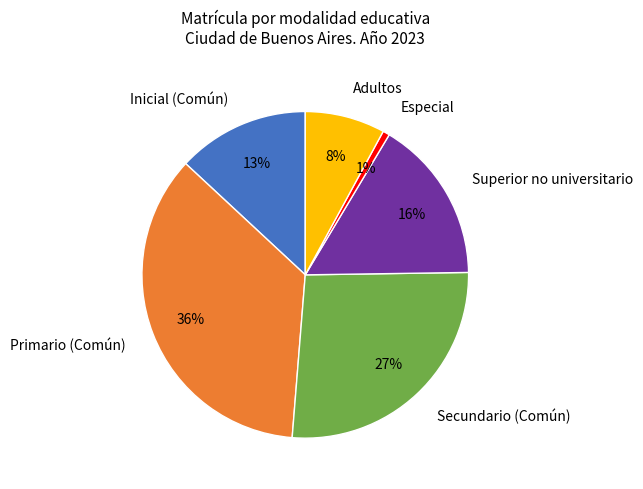

How many slices are in this pie chart?

6